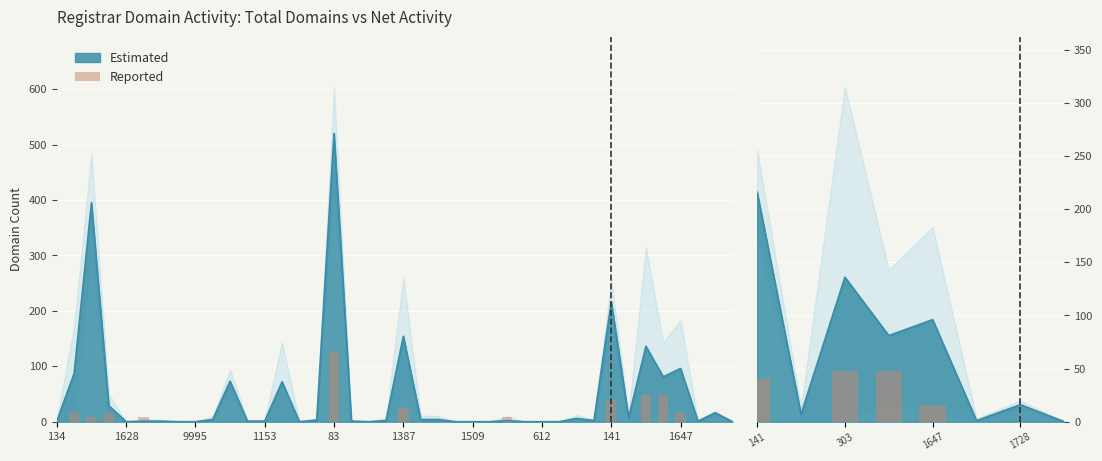

What is the average value?

19